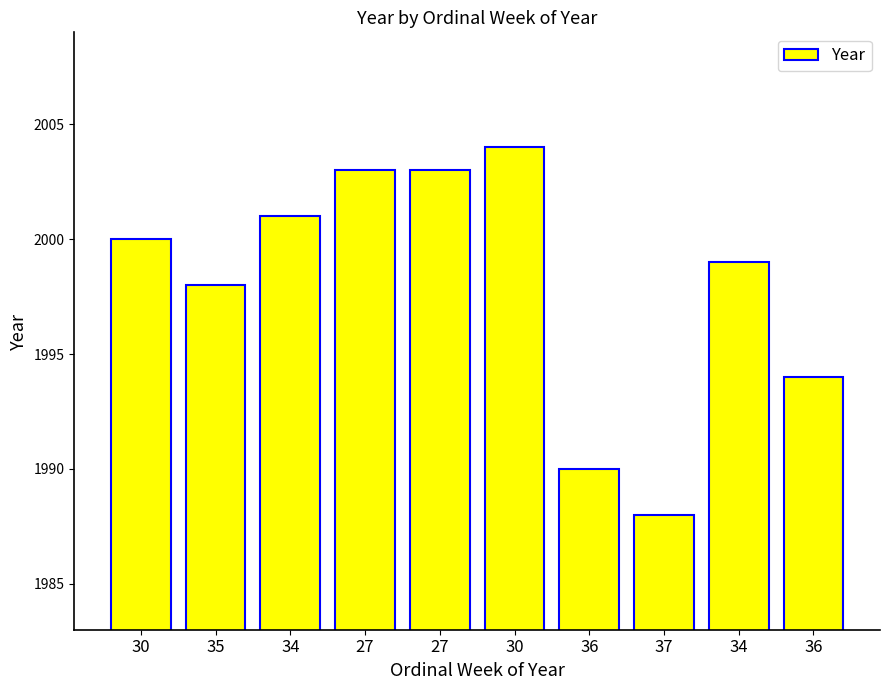

Rank the categories by value from highest to lowest.

30, 27, 27, 34, 30, 34, 35, 36, 36, 37